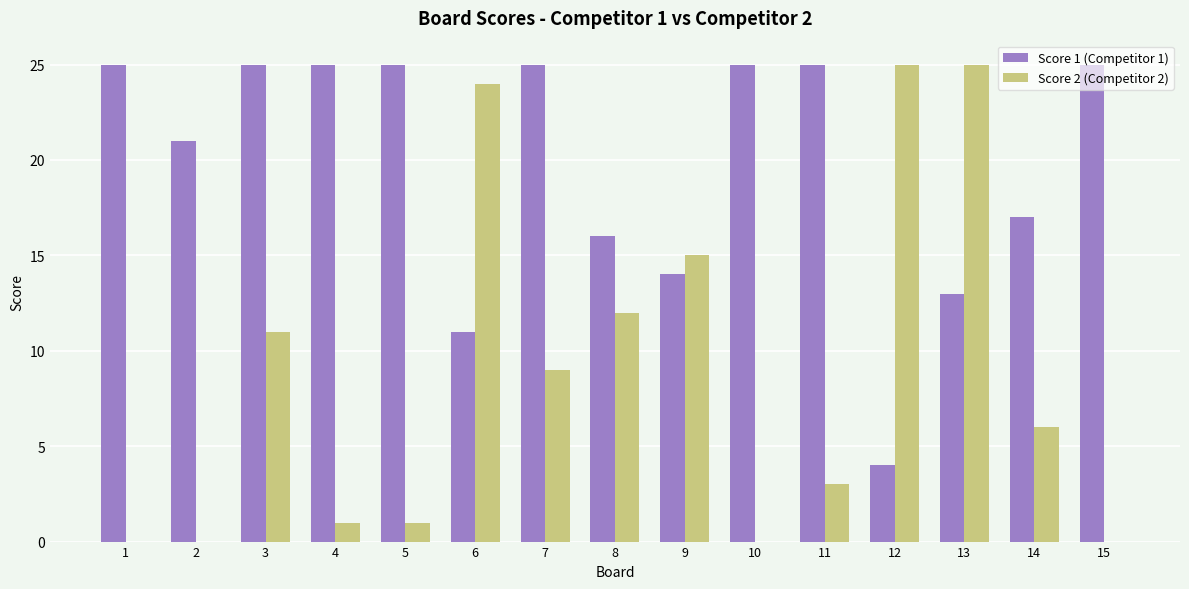

What is the average value of the Score 1 (Competitor 1) series?

20